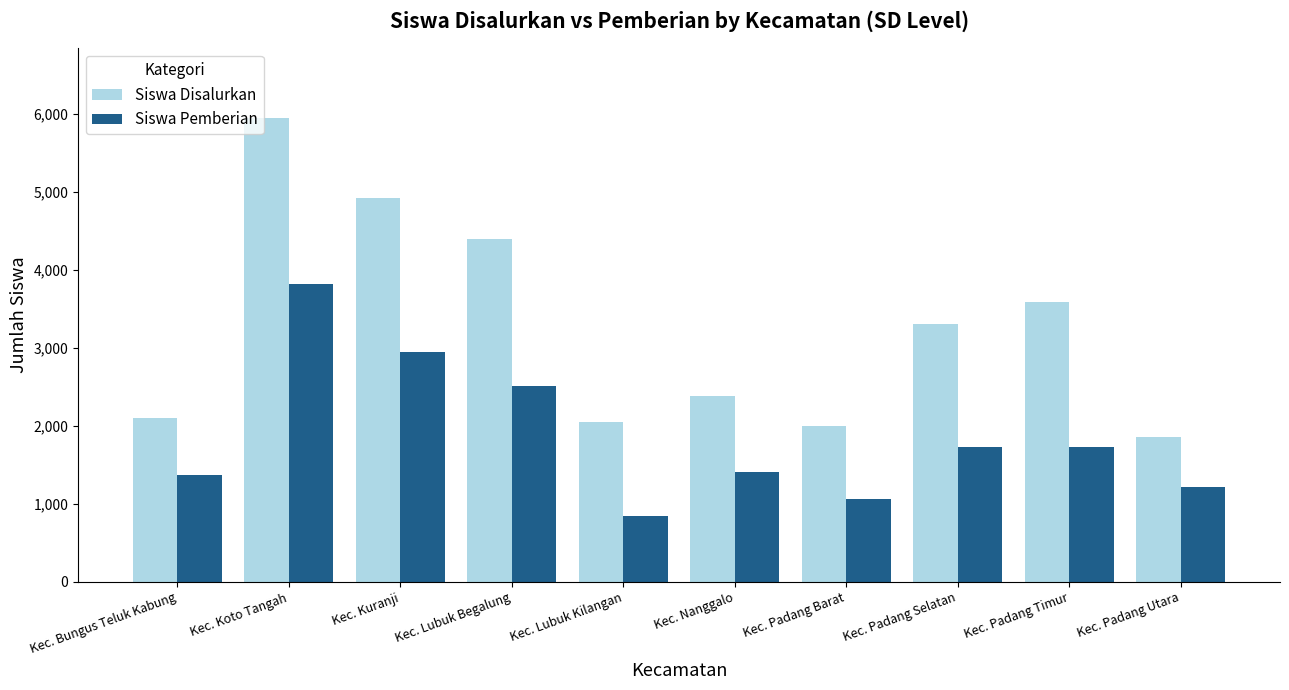

At Kec. Lubuk Begalung, list the series in order from smallest to largest.

Siswa Pemberian, Siswa Disalurkan